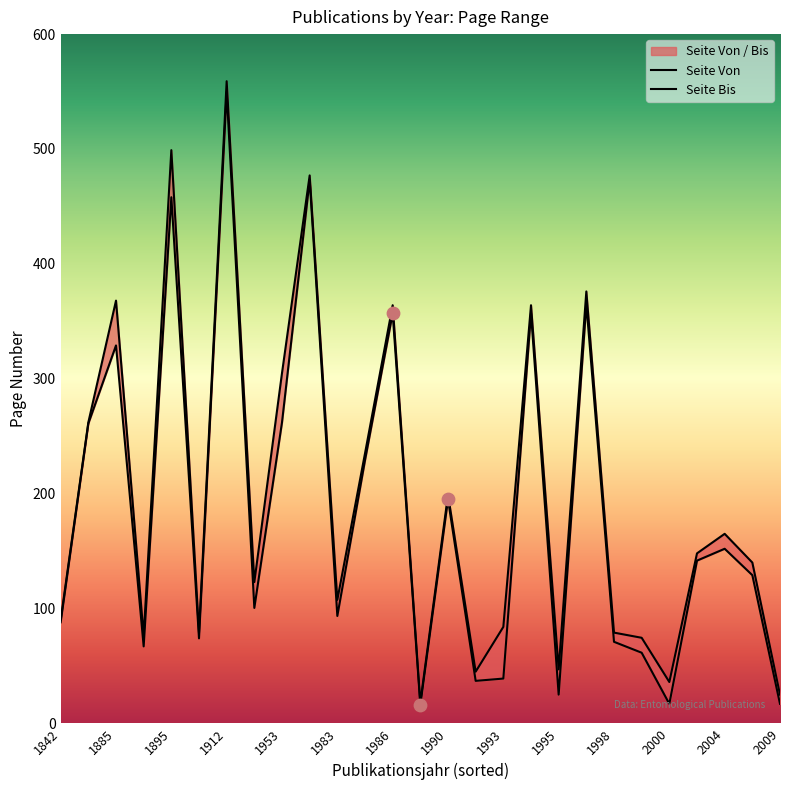

Is the value of Seite Von at 17 greater than the value of Seite Bis at 1953?

No